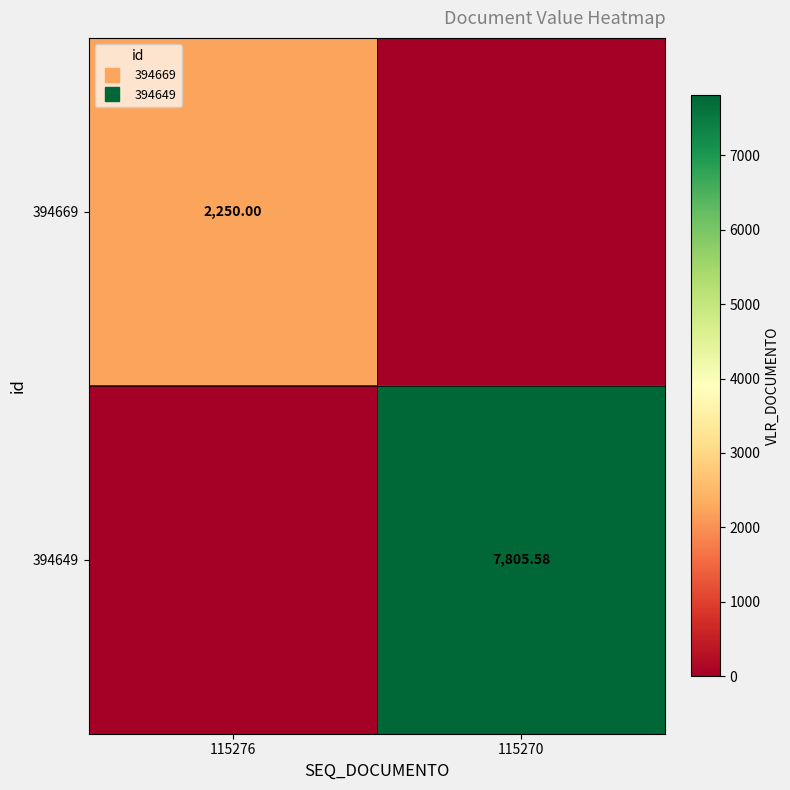

The value of 394649 at 115276 is -5067.2. True or false?

False